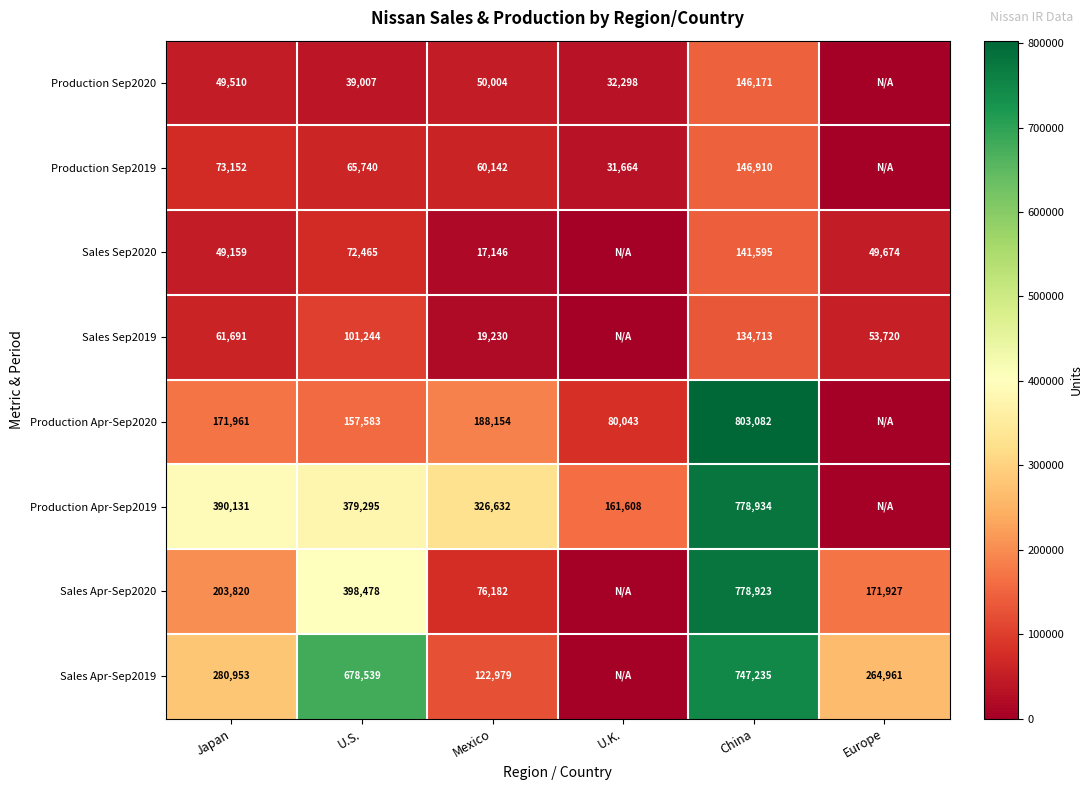

At how many categories does at least one series exceed 705620?

1